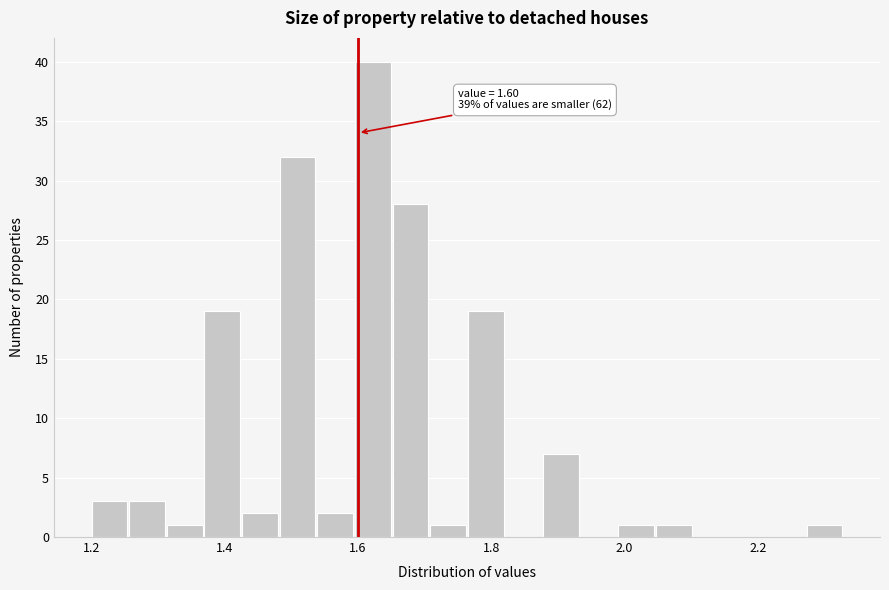

Read against the x-axis, roughly where is the centre of the tallest bar?

1.62